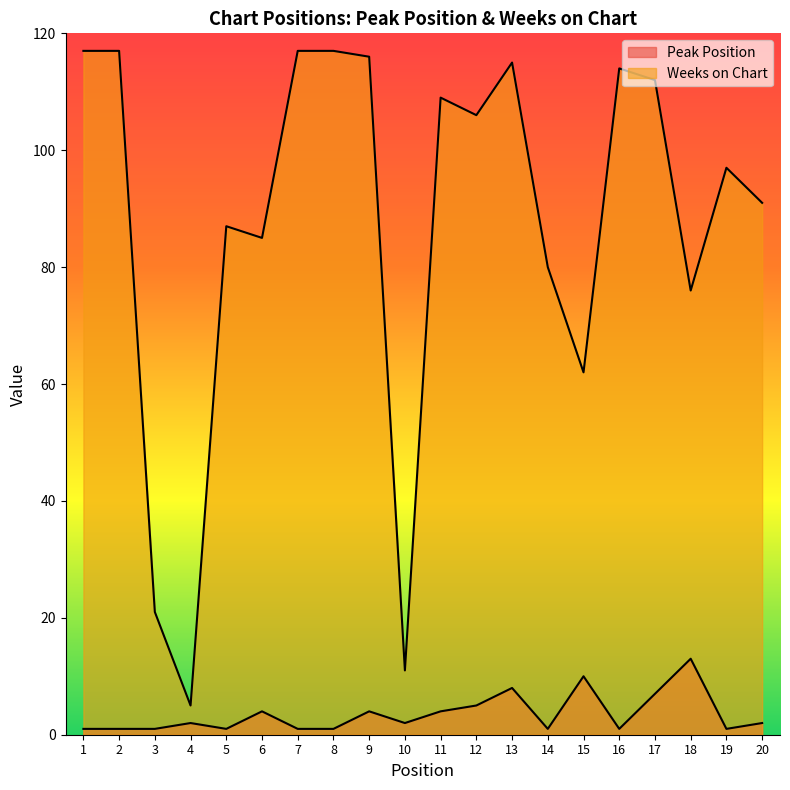

How many values in the Weeks on Chart series exceed 106?

9